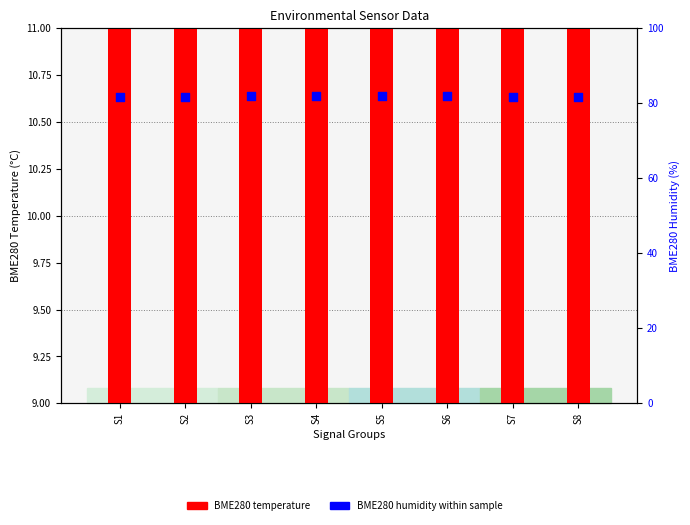

At how many categories does at least one series exceed 44?

8